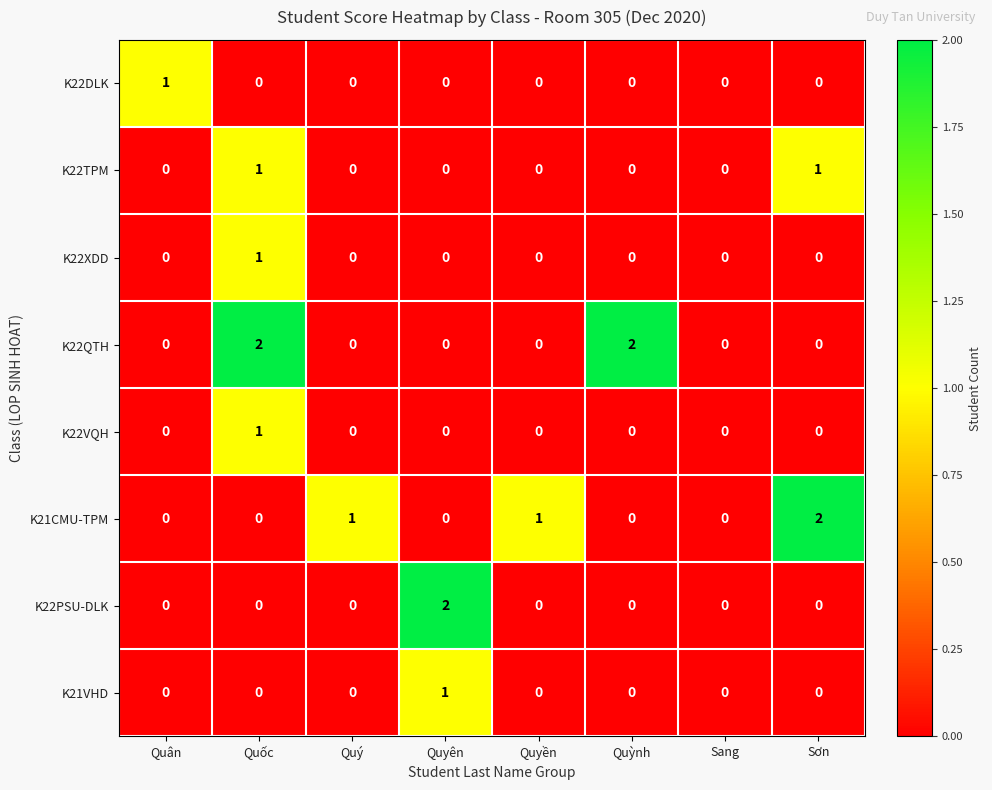

What is the sum of all K21CMU-TPM values?

4